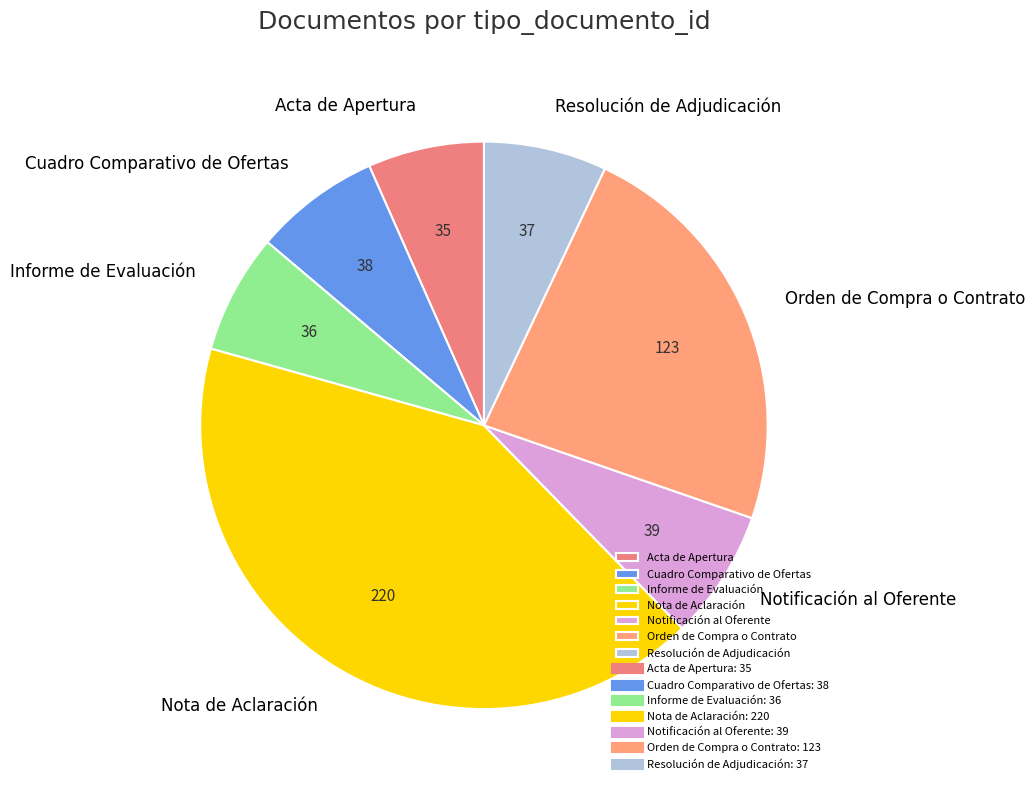

What is the largest slice in the pie chart?

Nota de Aclaración